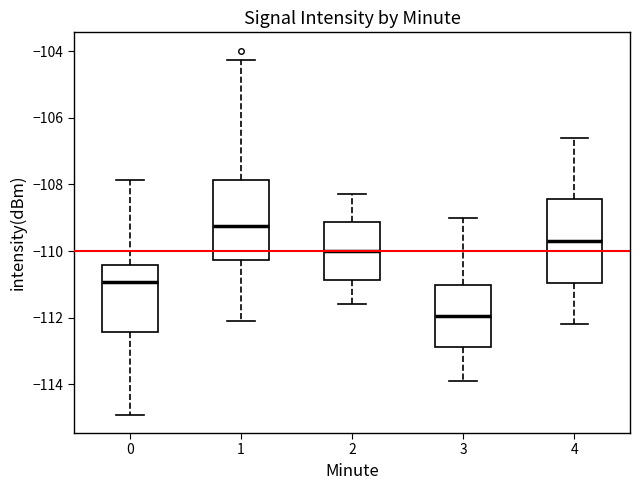

Which box has the lowest median line?

3